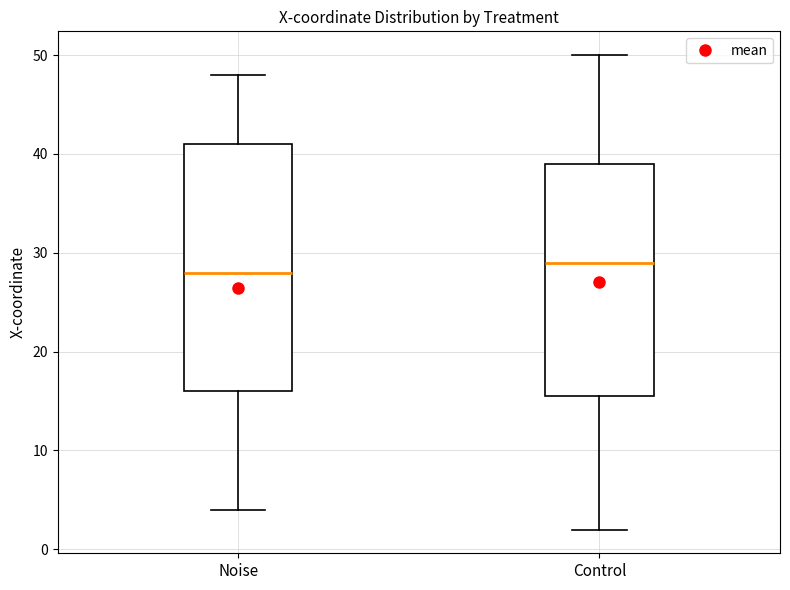

Which box has the highest median line?

Control